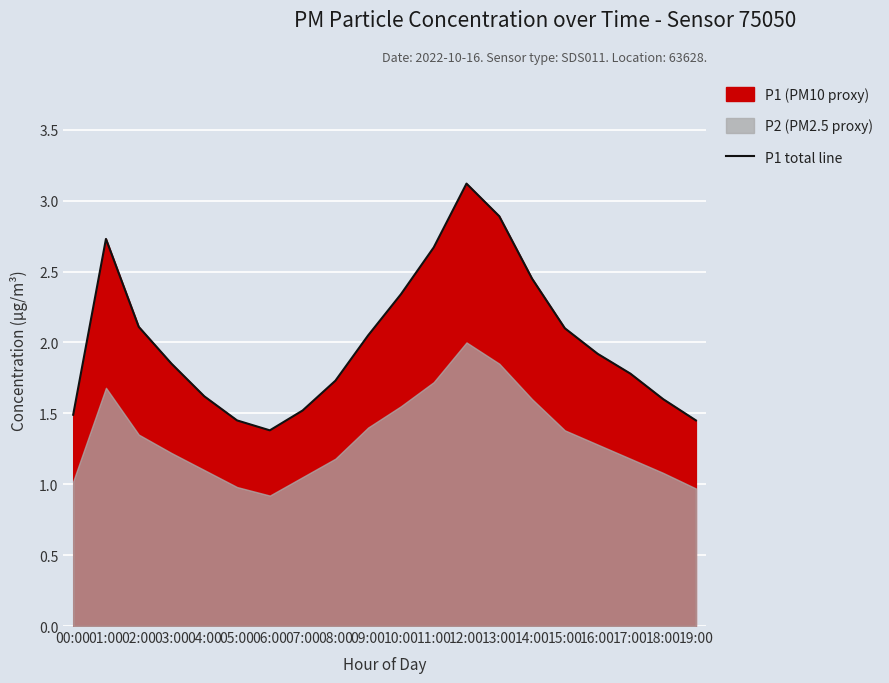

Rank the categories by value from highest to lowest.

12:00, 13:00, 01:00, 11:00, 14:00, 10:00, 02:00, 15:00, 09:00, 16:00, 03:00, 17:00, 08:00, 04:00, 18:00, 07:00, 00:00, 05:00, 19:00, 06:00